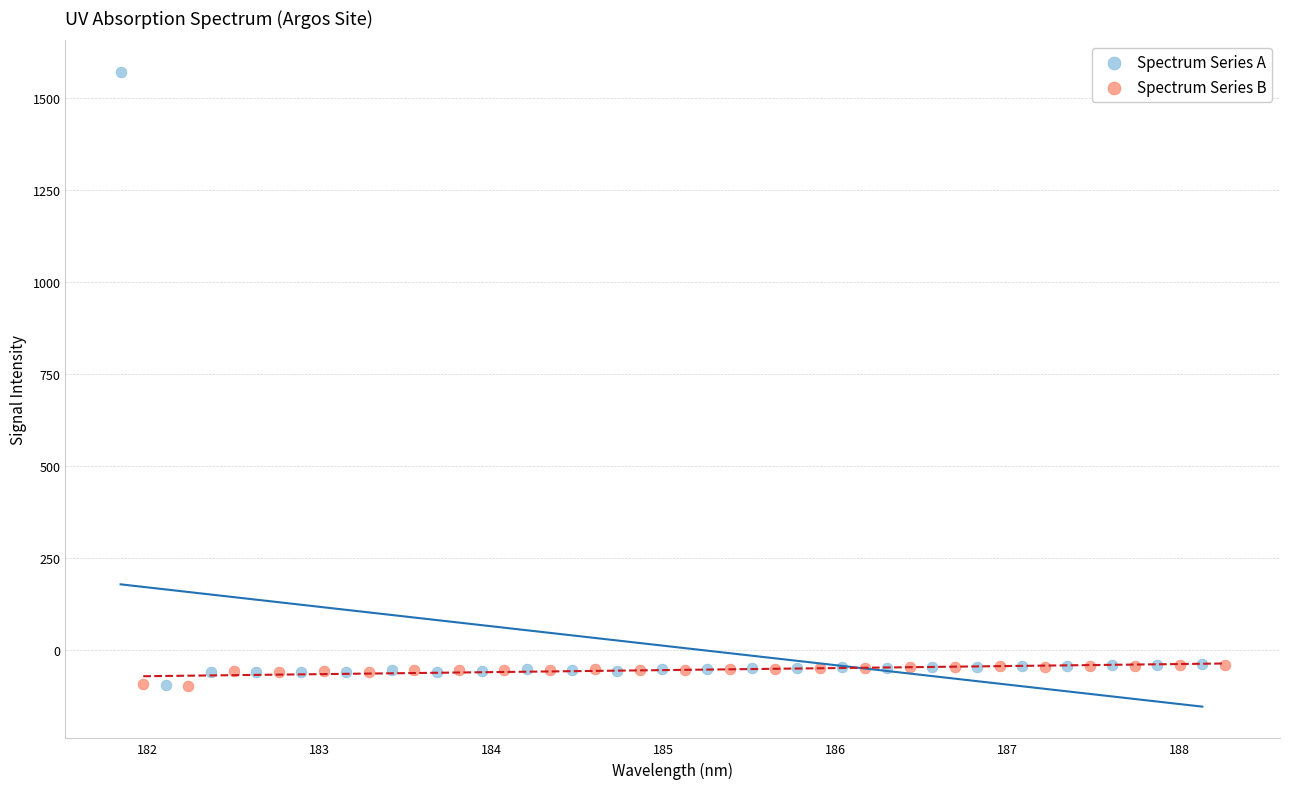

Which series has the largest Y range (max minus min)?

Spectrum Series A